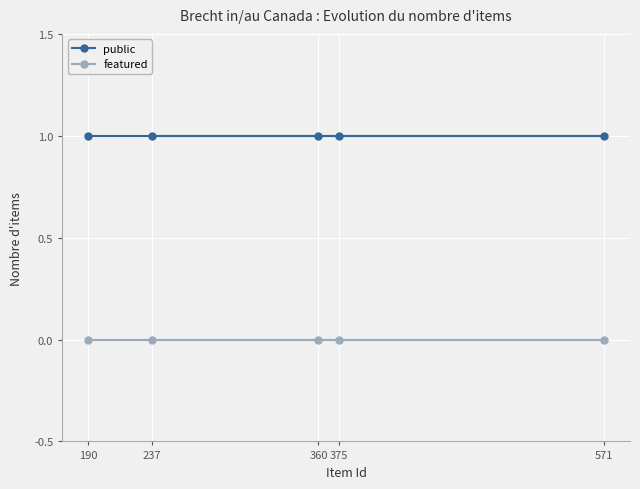

Which series changed the most between 190 and 375?

public